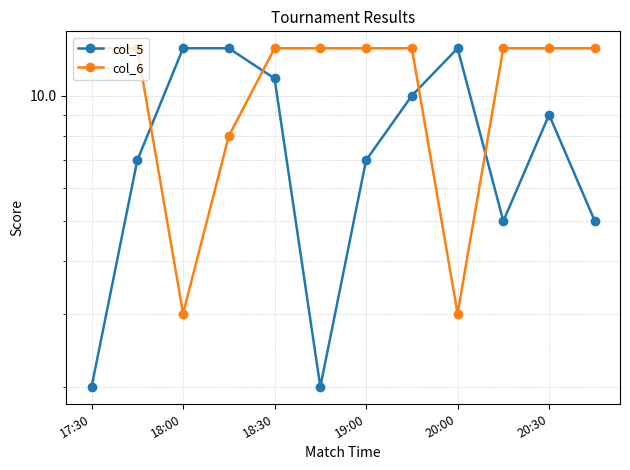

Rank the series by their maximum value, from lowest to highest.

col_5, col_6